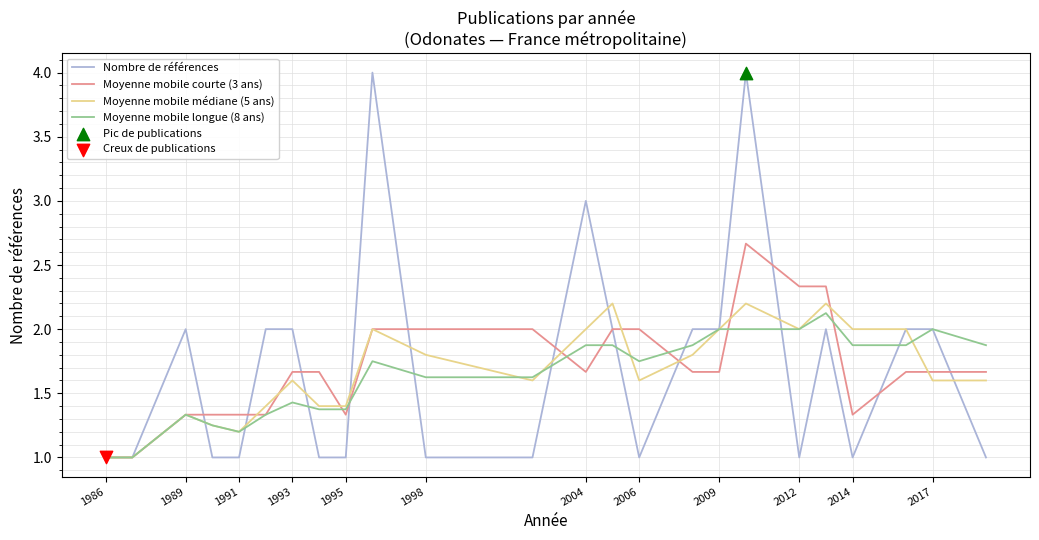

Which series has the widest spread of values?

Nombre de références